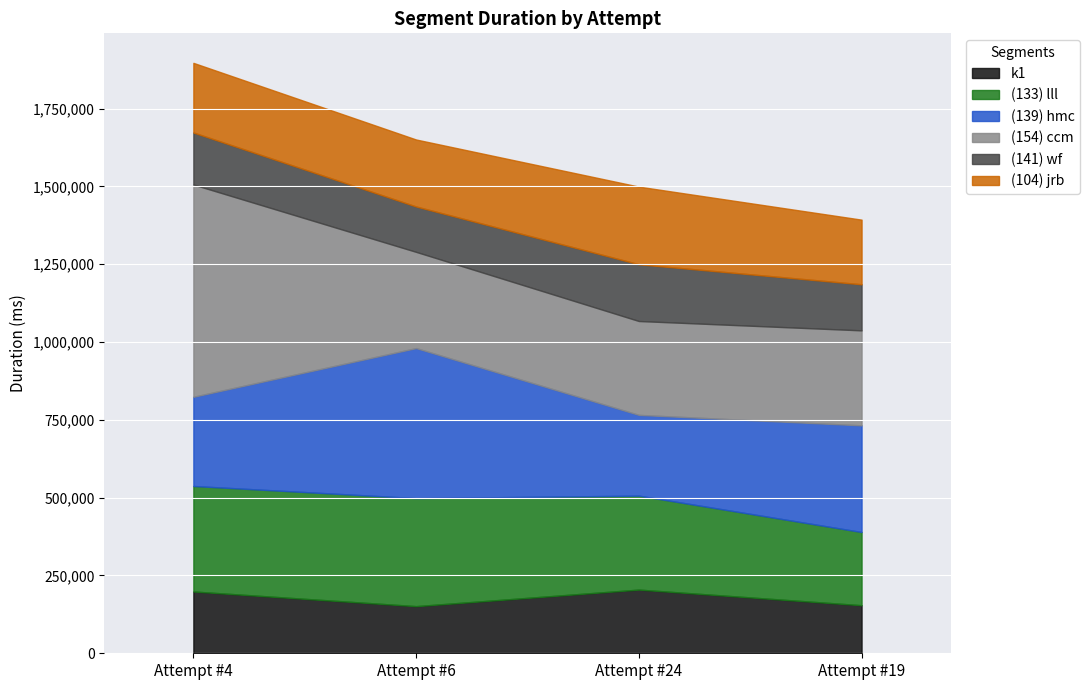

Rank the series by their maximum value, from lowest to highest.

(141) wf, k1, (104) jrb, (133) lll, (139) hmc, (154) ccm